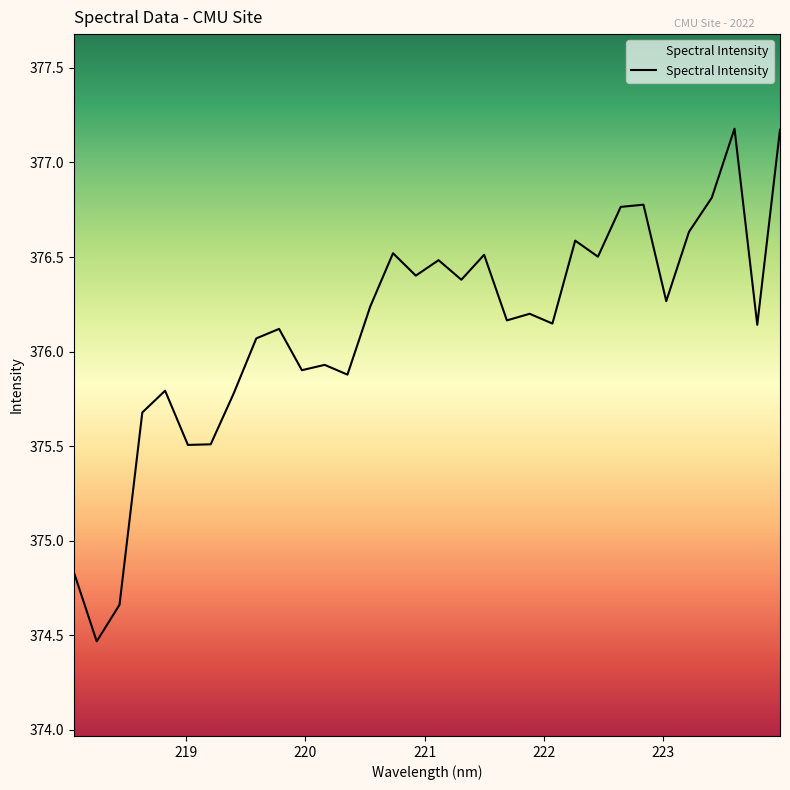

What is the difference between the maximum and minimum values?

2.7